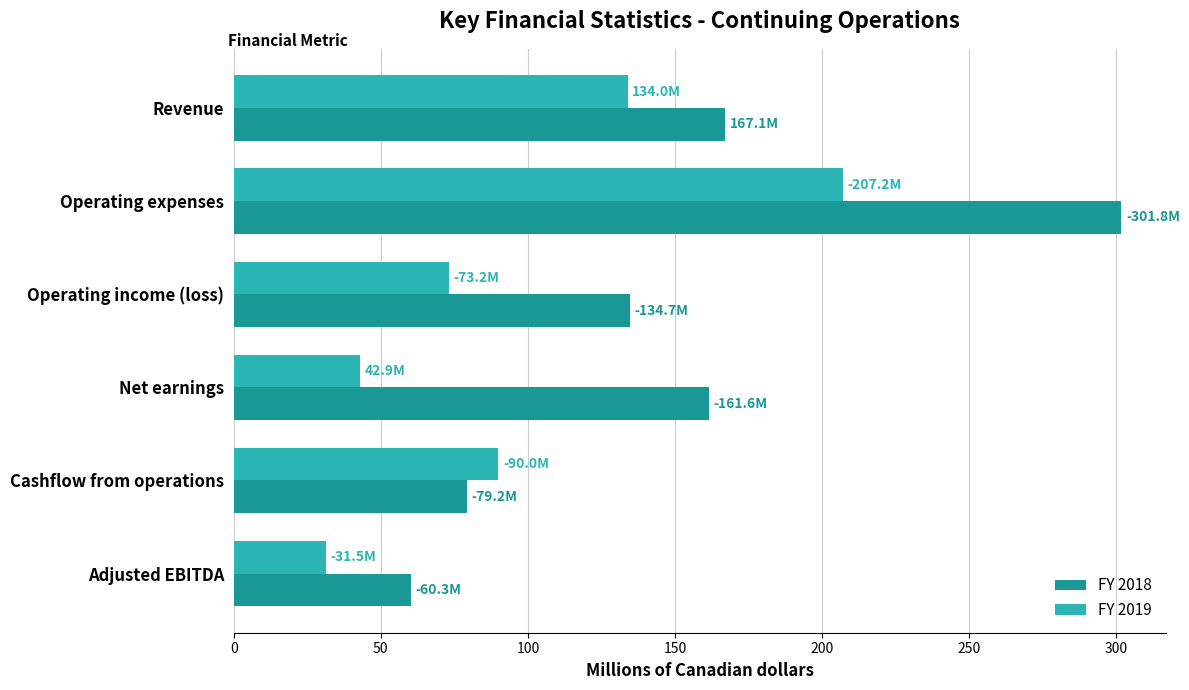

Count the number of data series in this chart.

2